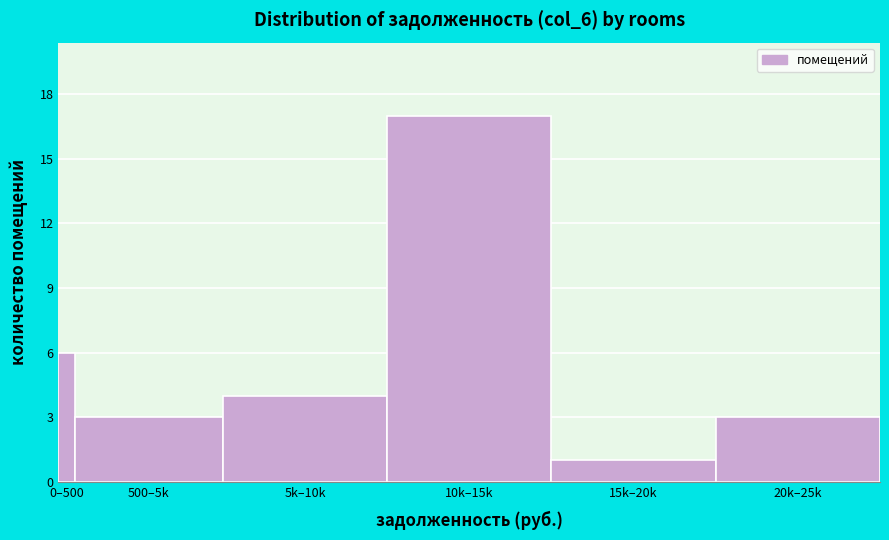

Reading left to right, what are all the values shown in this chart?

6	3	4	17	1	3